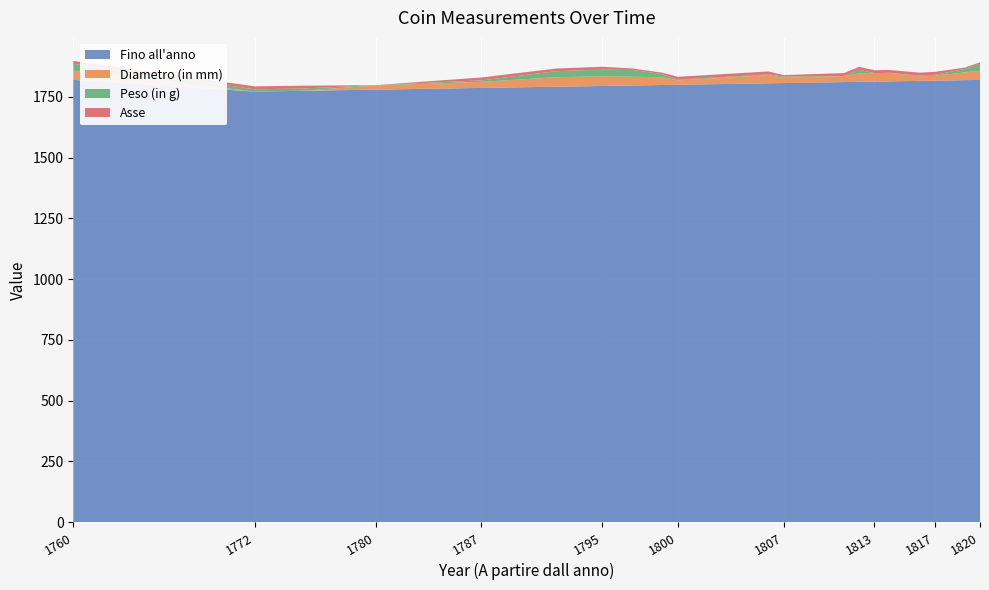

Reading left to right, list all the values displayed in this chart.

Fino all'anno: 1820.0	1772.0	1775.0	1780.0	1787.0	1792.0	1795.0	1797.0	1799.0	1800.0	1806.0	1807.0	1811.0	1812.0	1813.0	1814.0	1816.0	1817.0	1819.0	1820.0
Diametro (in mm): 38.0	0.0	0.0	17.0	25.0	39.0	40.0	36.0	32.0	18.0	34.0	22.0	25.0	35.0	35.0	35.0	19.0	20.0	32.0	38.0
Peso (in g): 27.9	9.6	9.0	1.5	6.0	25.0	27.0	28.1	12.4	2.8	2.8	4.8	0.0	14.7	0.0	0.0	2.8	4.0	13.8	28.3
Asse: 12.0	12.0	12.0	0.0	12.0	11.0	12.0	6.0	6.0	12.0	12.0	6.0	12.0	12.0	12.0	12.0	12.0	12.0	6.0	6.0